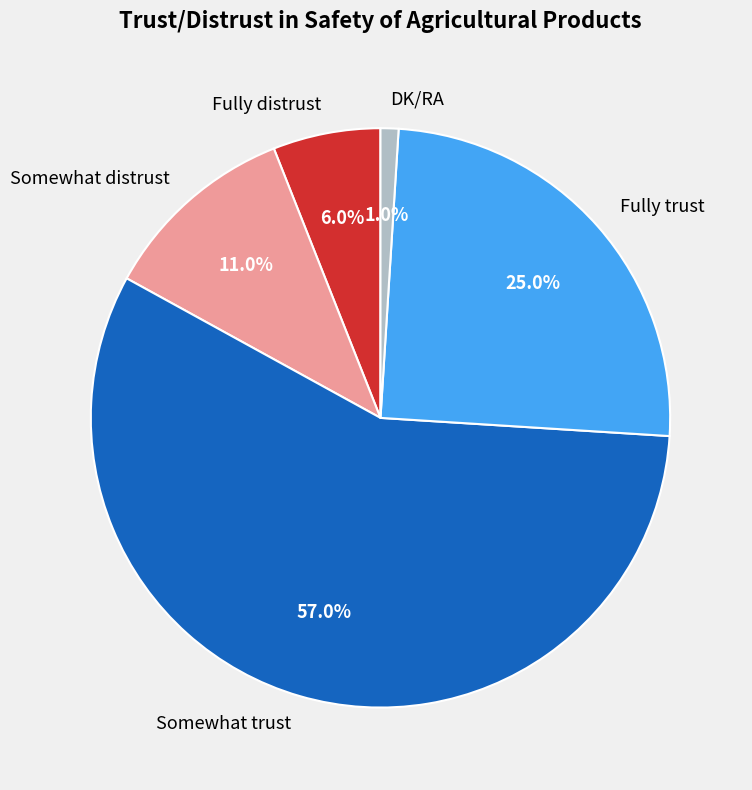

To the nearest percent, what is the average slice percentage?

20%